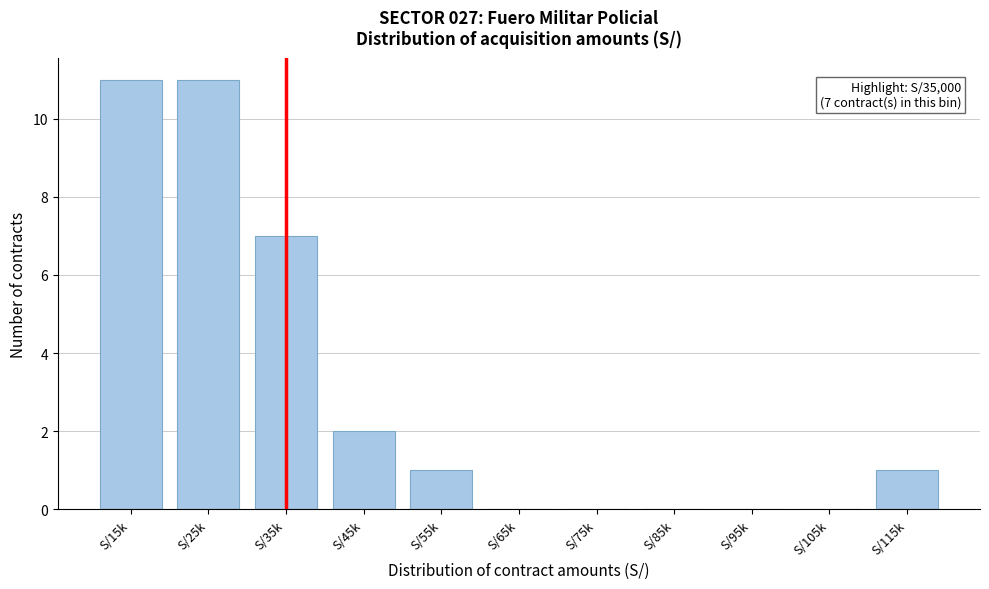

Reading right to left, extract all data points from this chart.

S/115k=1	S/105k=0	S/95k=0	S/85k=0	S/75k=0	S/65k=0	S/55k=1	S/45k=2	S/35k=7	S/25k=11	S/15k=11